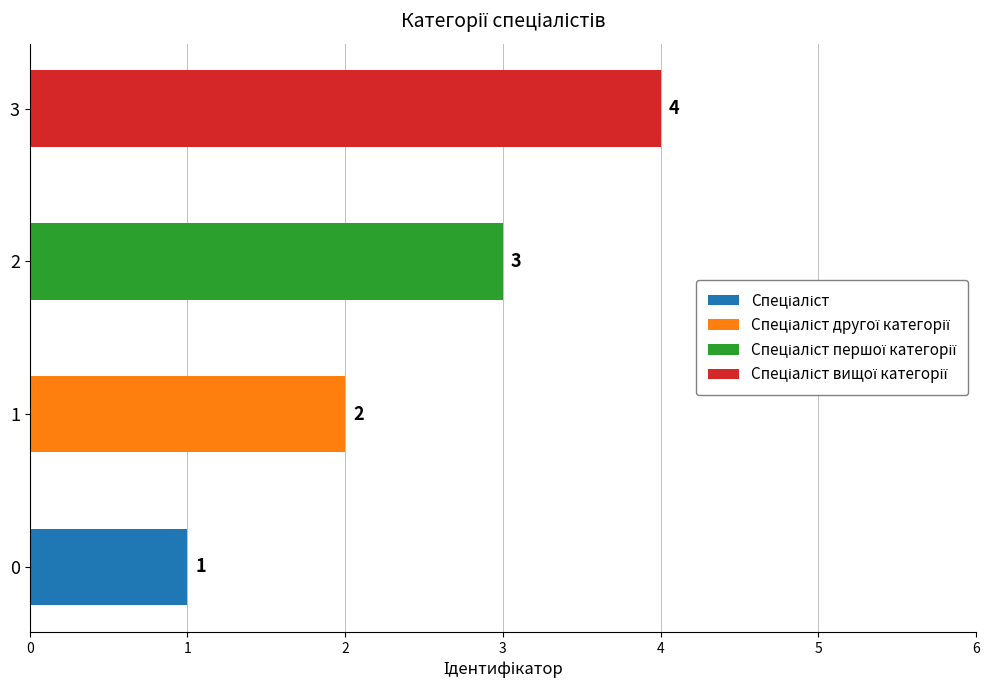

What is the change in value from Спеціаліст to Спеціаліст першої категорії?

+2